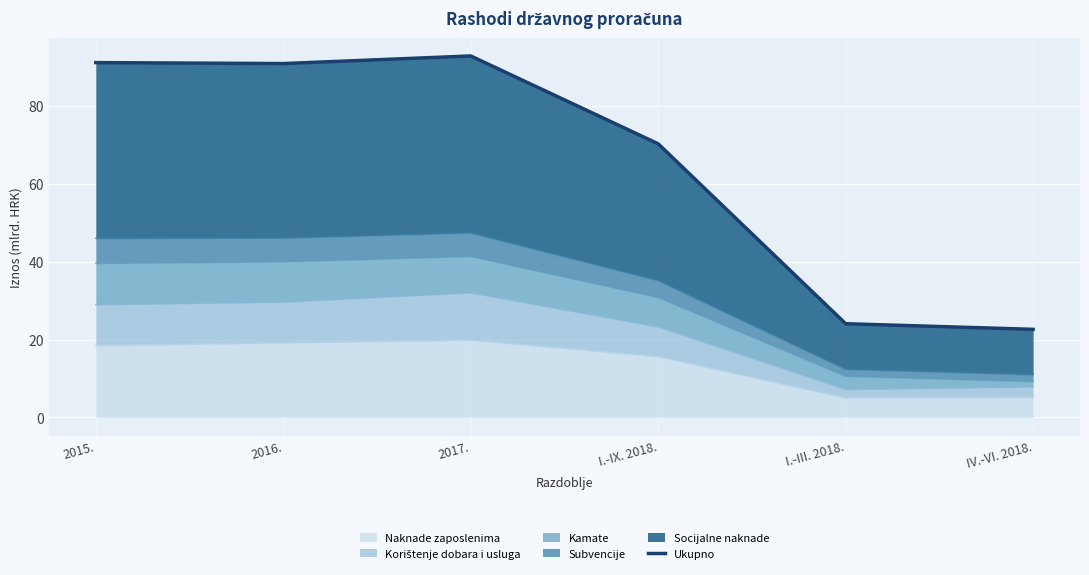

What is the average value?

65.3